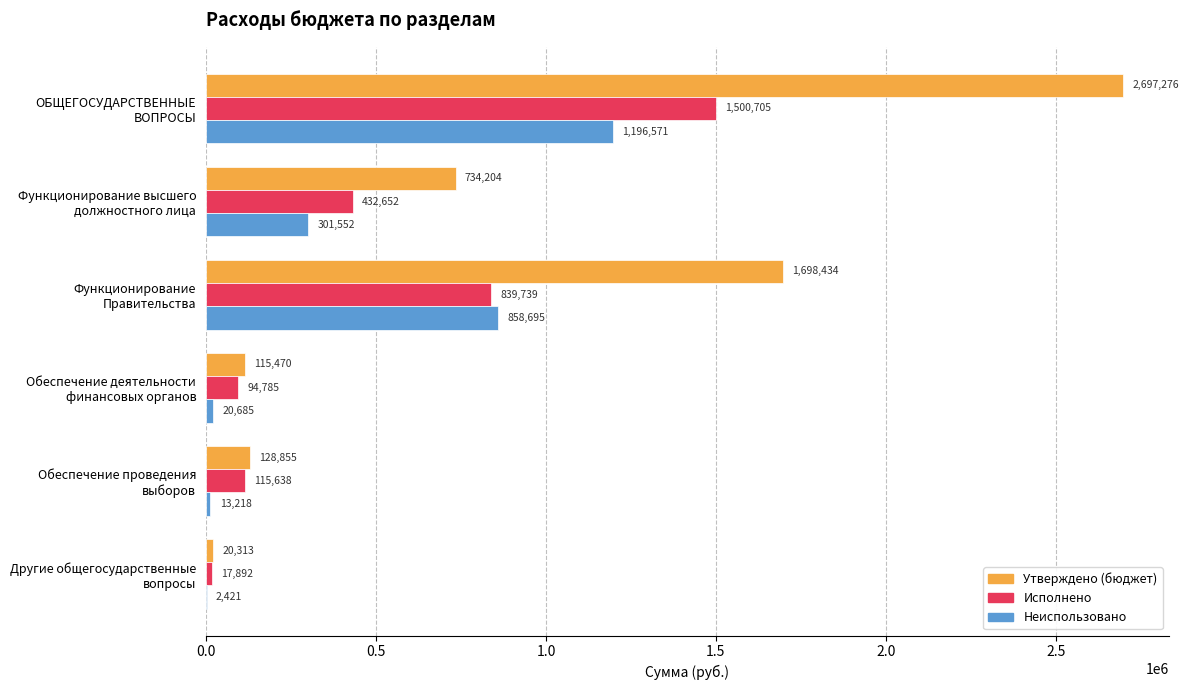

What is the greatest value displayed?

2697276.3